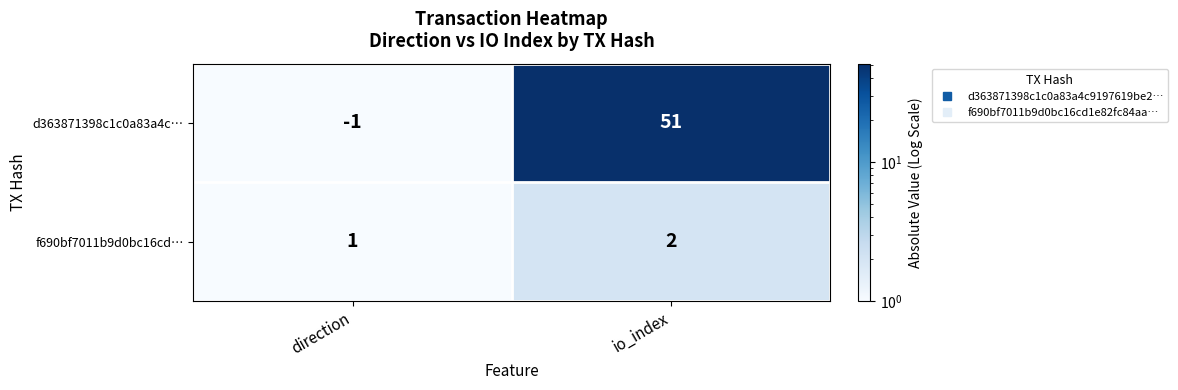

What is the total value across all series at direction?

0